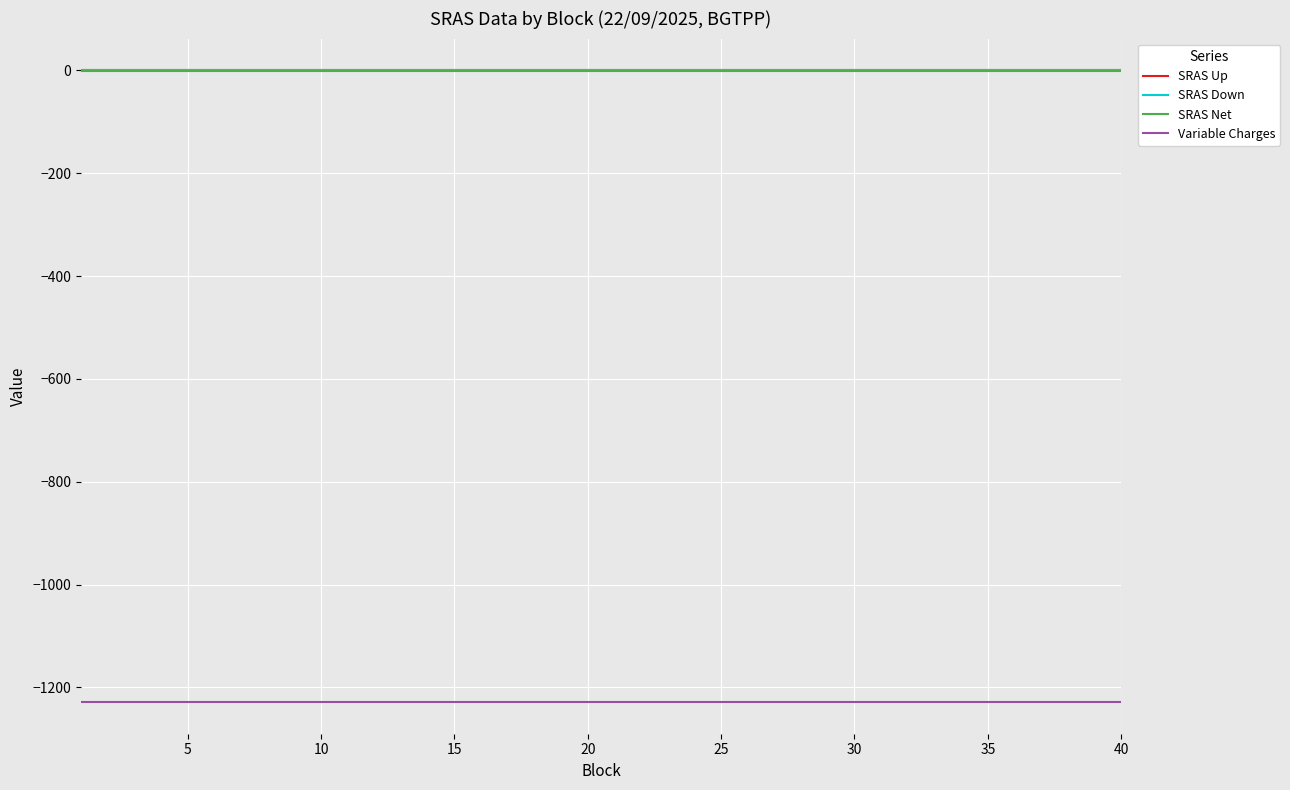

What is the smallest value displayed?

-1228.6